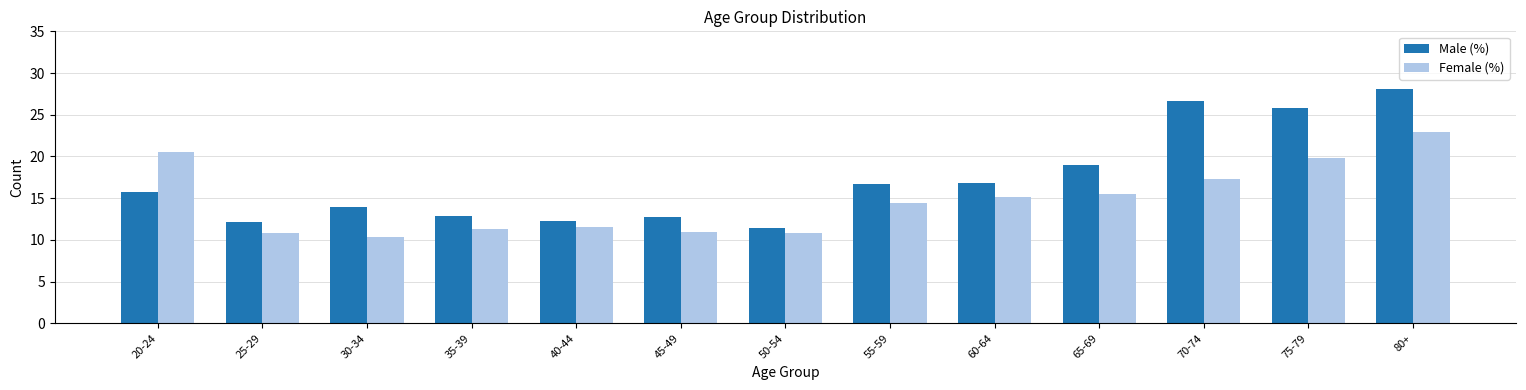

What is the maximum value shown in the chart?

28.1